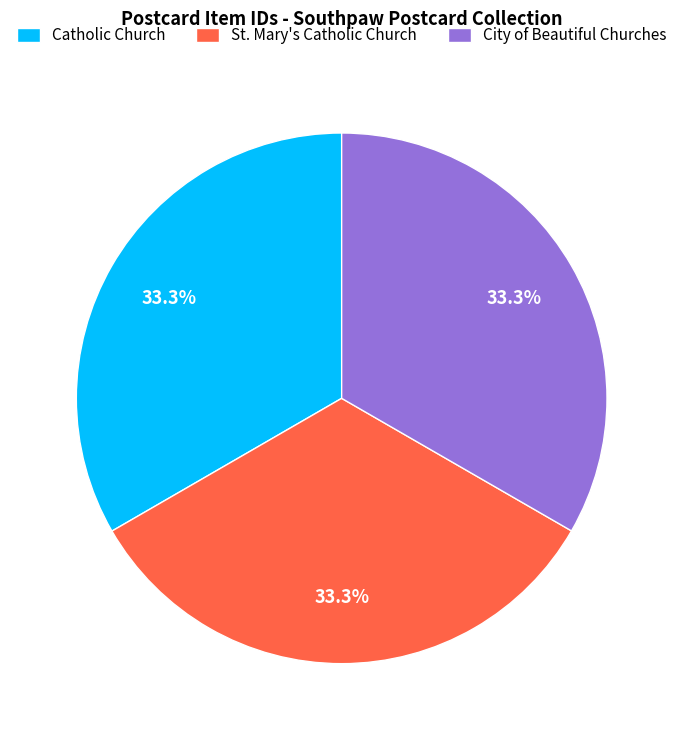

Is it true that Catholic Church is 33% of the pie?

True